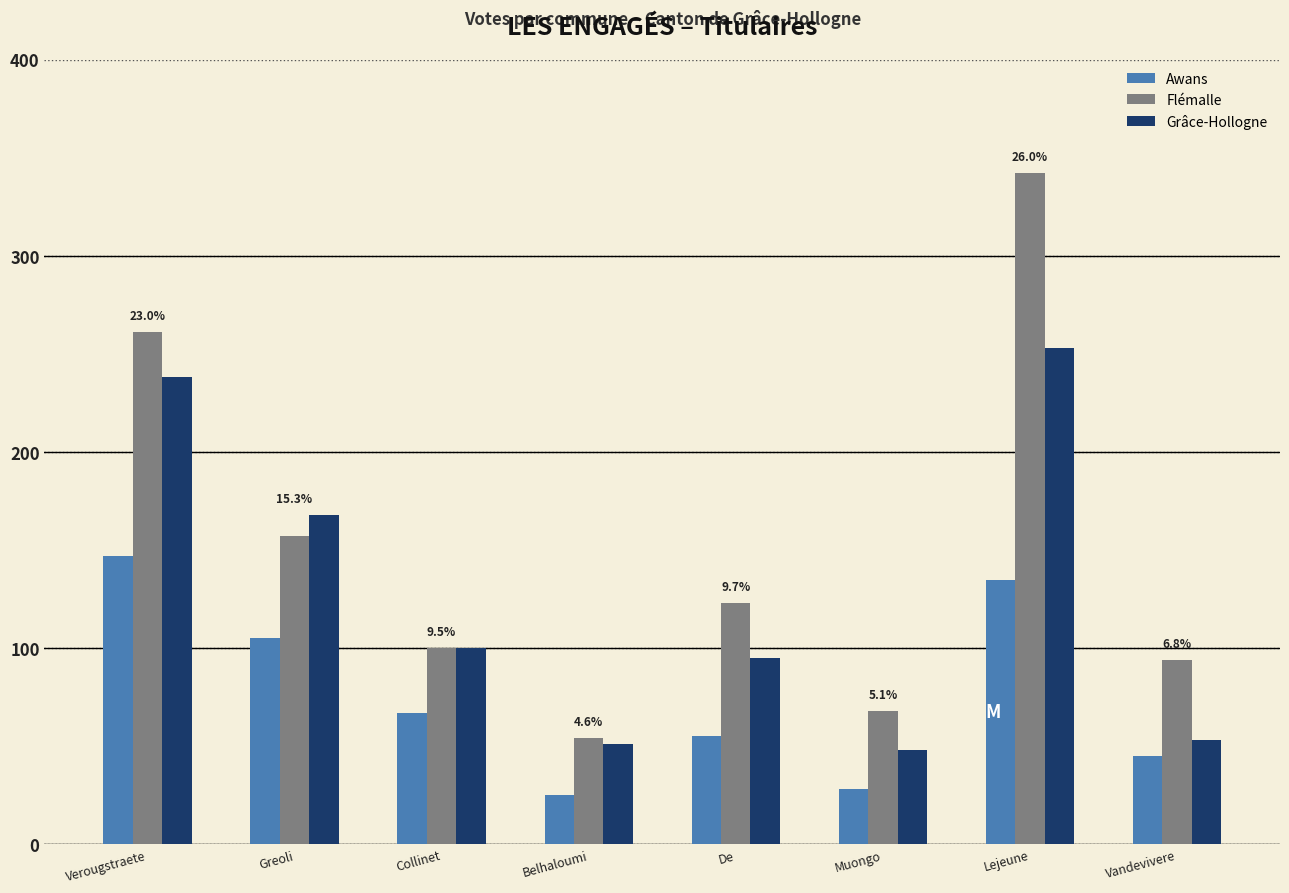

At which label does Flémalle first exceed 123?

Verougstraete